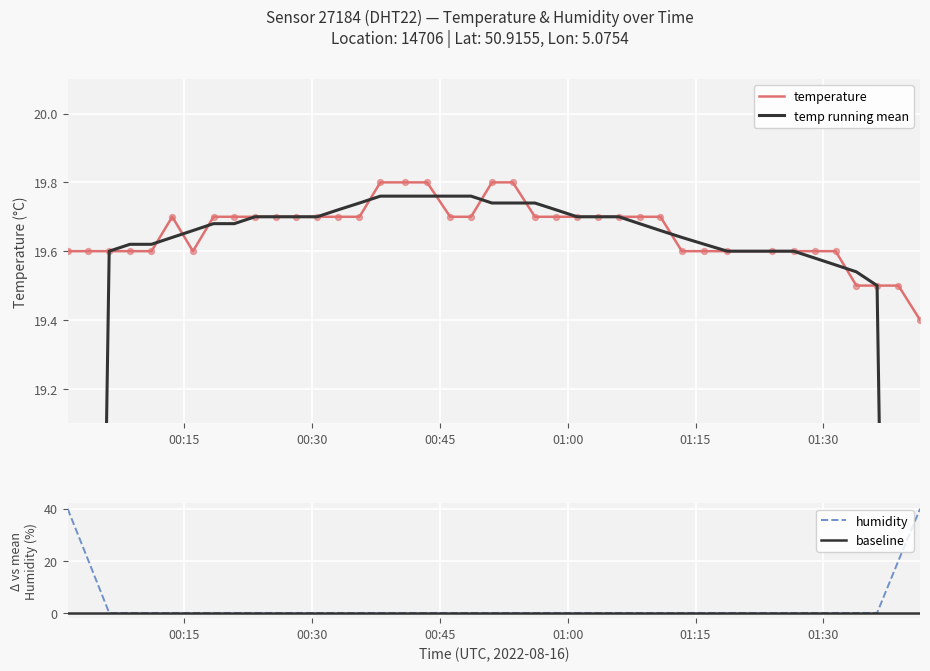

Approximately how many times larger is the value at 2022-08-16T00:06:10 compared to 2022-08-16T00:18:25?

1.0